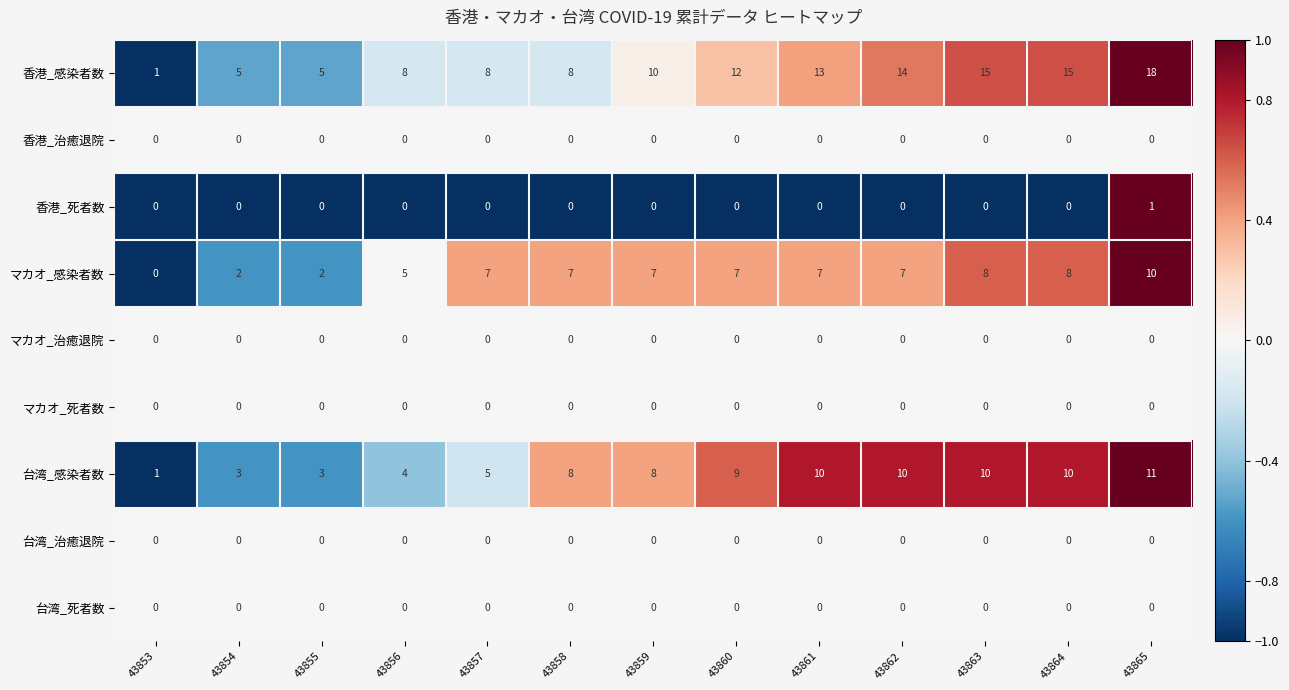

Read the 台湾_感染者数 value at 43861, to the nearest 10.

10